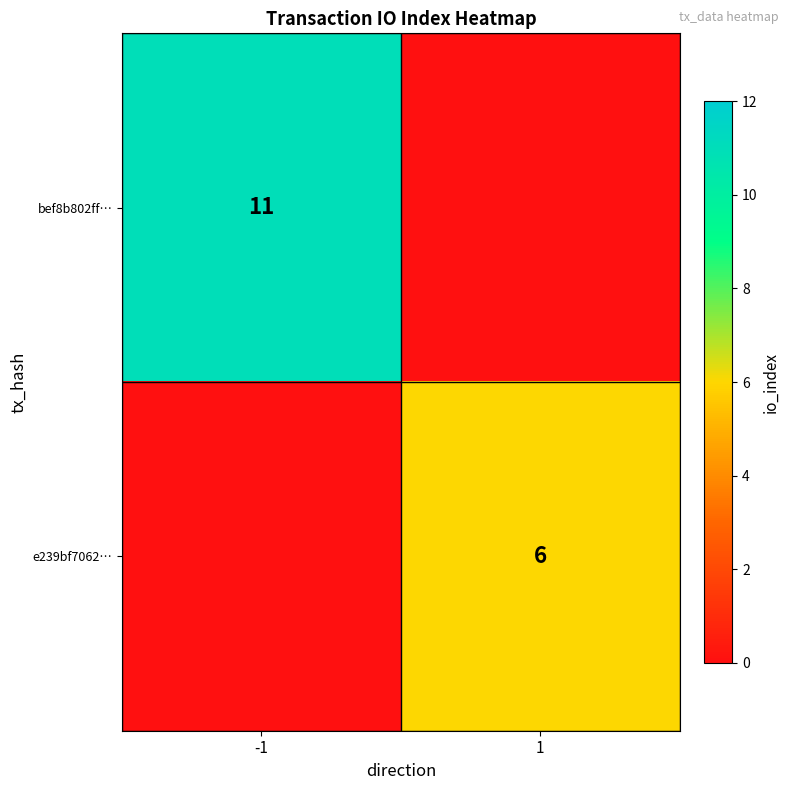

Is it true that e239bf7062… equals 6 at 1?

True